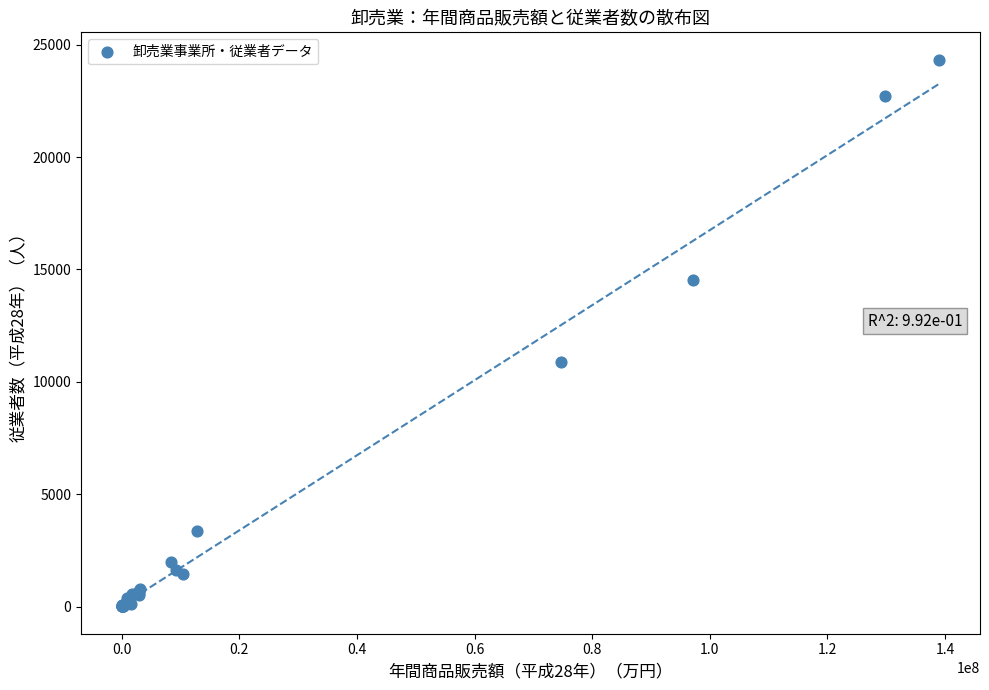

What Y value in the scatter plot is closest to 12170?

10865